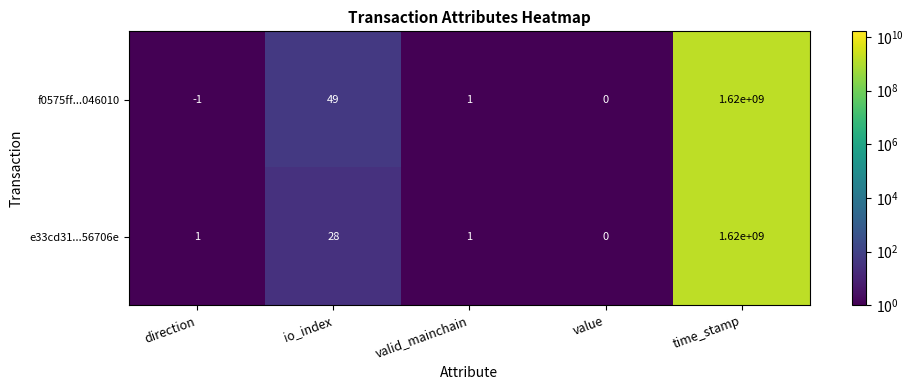

What is the difference between the second highest and second lowest values in the f0575ff...046010 series?

49